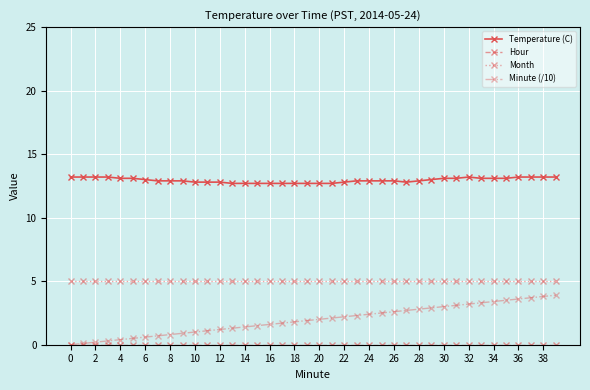

True or false: Minute (/10) and Temperature (C) cross at least once.

False